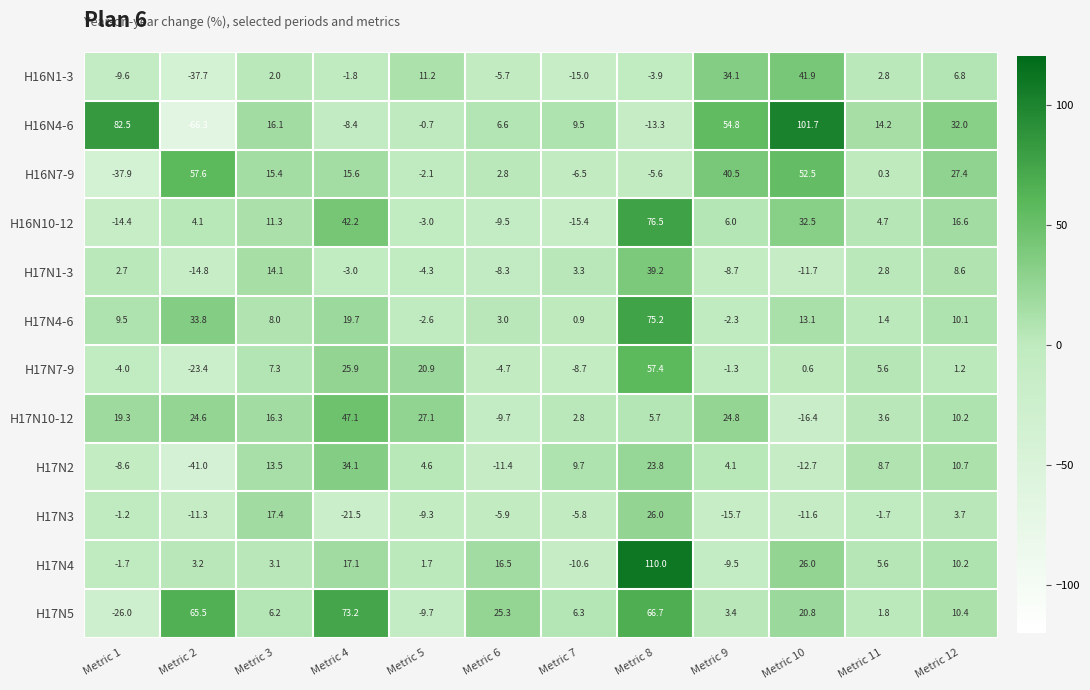

What is the difference between the second highest and minimum values in the H17N7-9 series?

49.3